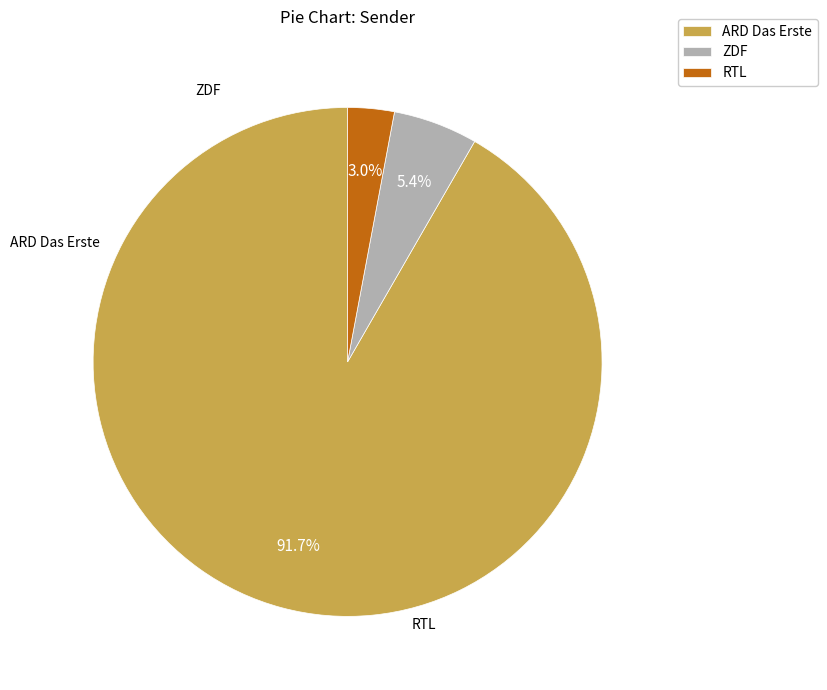

Which category has the biggest portion of the pie?

ARD Das Erste